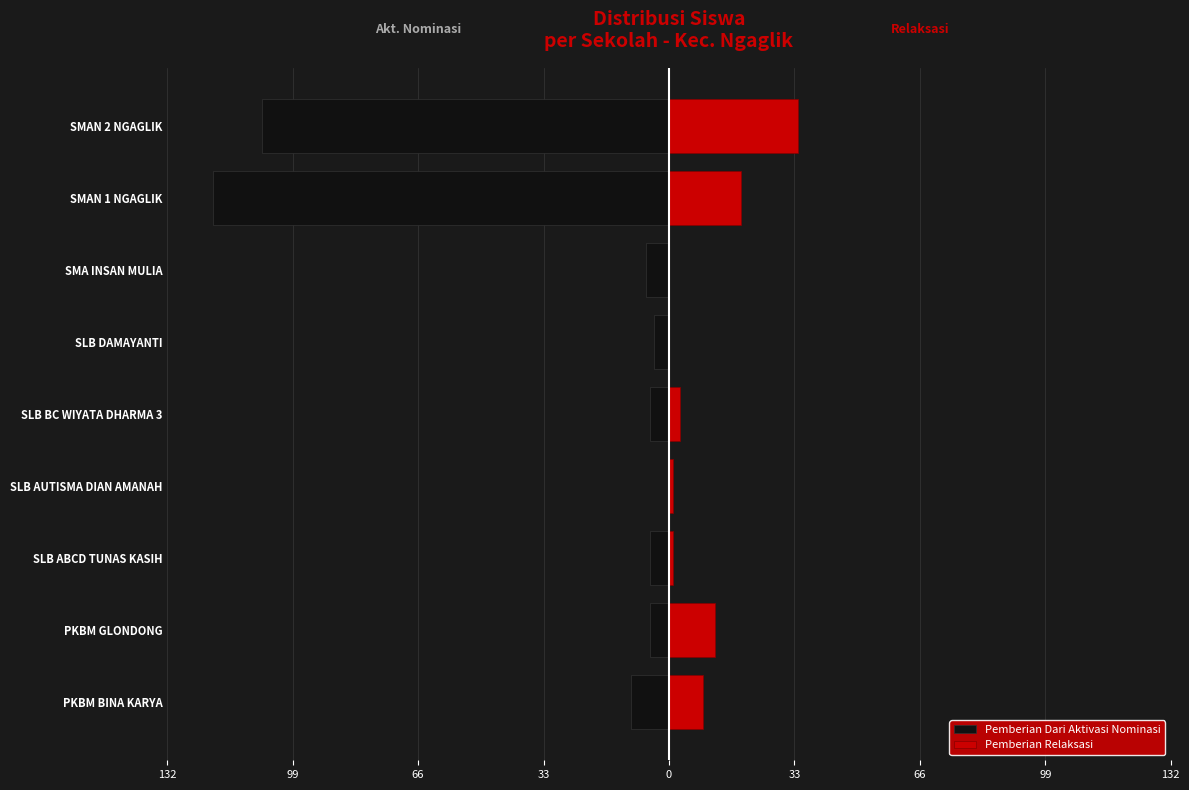

What is the average value of the Pemberian Dari Aktivasi Nominasi series?

-29